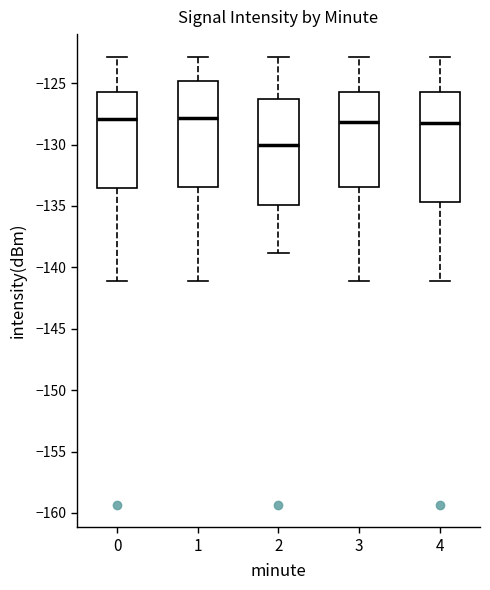

Reading left to right, read every box against the y-axis: the position of its median line, the range the box covers, and the ends of its whiskers. The values are not printed on the chart, so give them approximately, as read against the axis.

0: median -128.0, box -133.5 to -126.0, whiskers -141.0 to -123.0
1: median -128.0, box -133.5 to -125.0, whiskers -141.0 to -123.0
2: median -130.0, box -135.0 to -126.5, whiskers -139.0 to -123.0
3: median -128.0, box -133.5 to -126.0, whiskers -141.0 to -123.0
4: median -128.0, box -134.5 to -126.0, whiskers -141.0 to -123.0